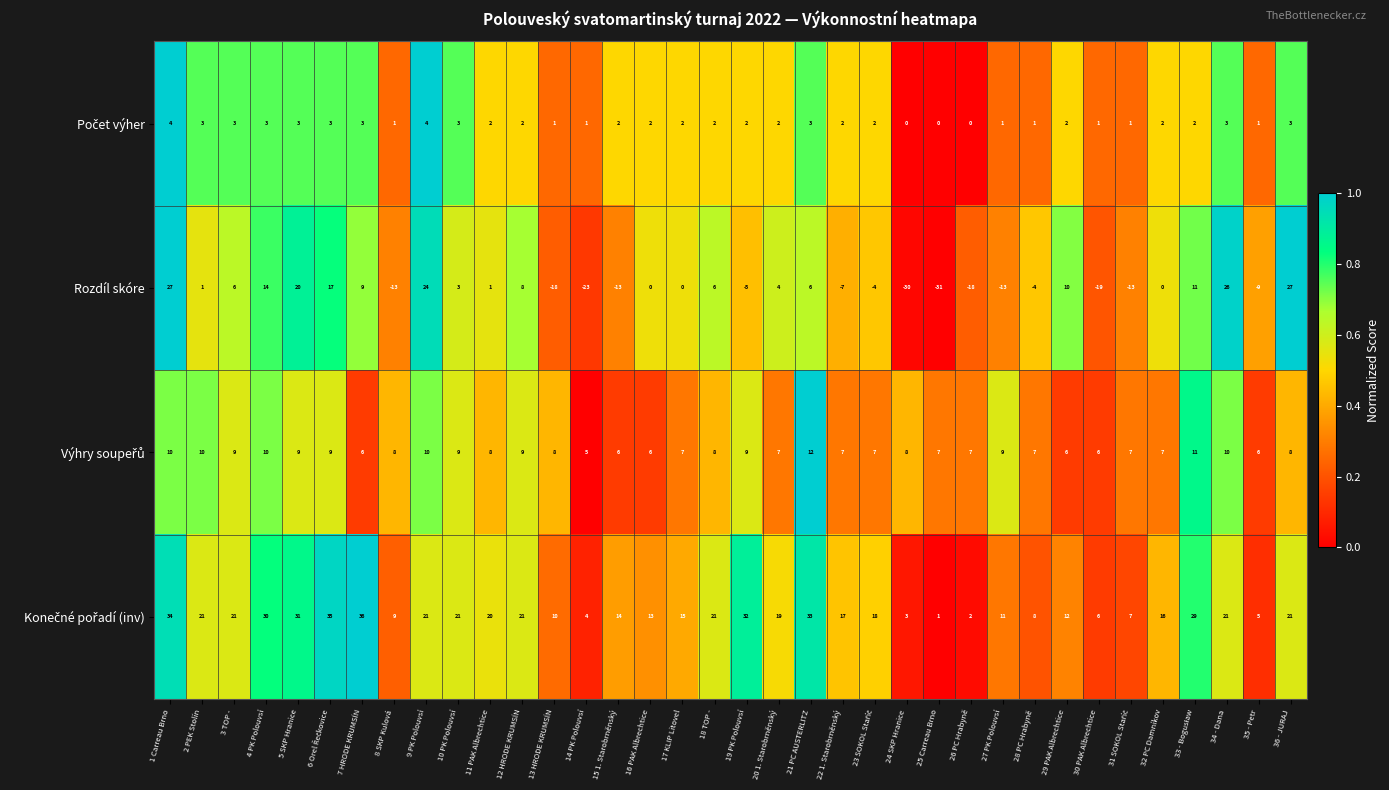

Is it true that Rozdíl skóre equals 36 at 5 SKP Hranice?

False